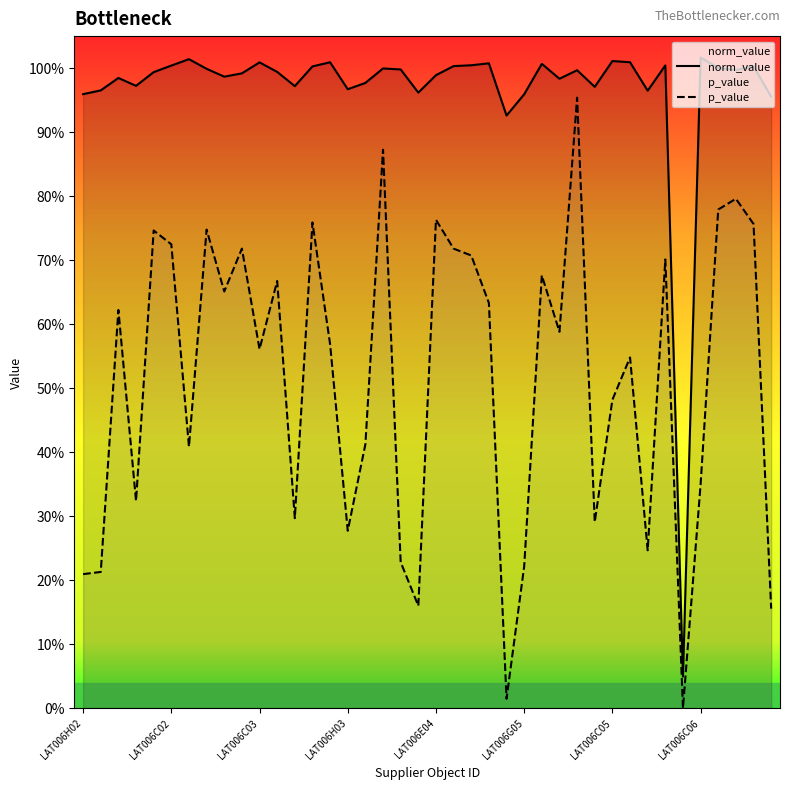

What is the maximum value for norm_value?

1.0